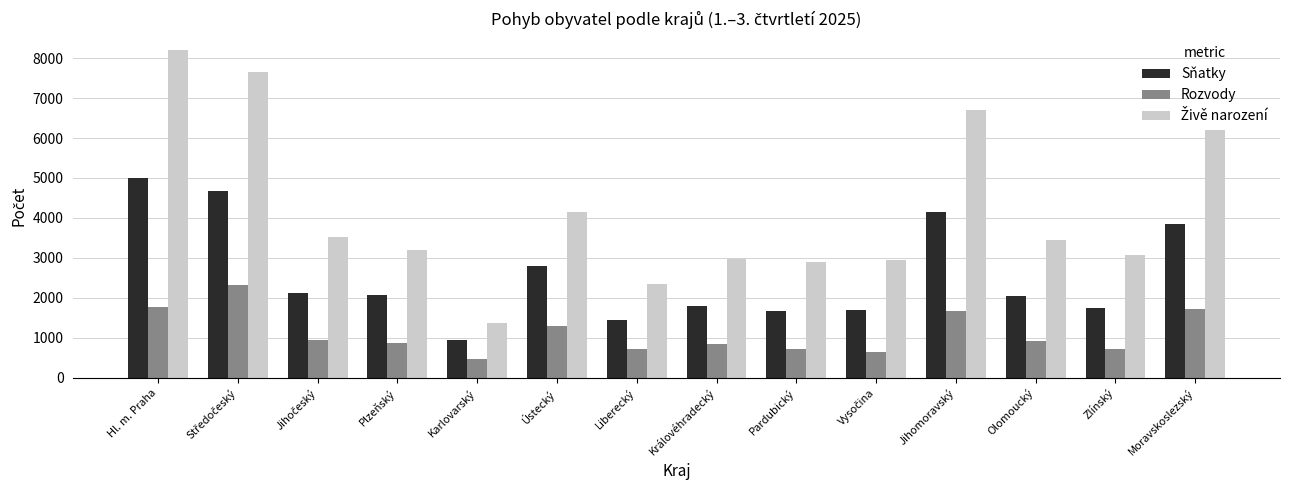

What is the total value across all series at Olomoucký?

6393